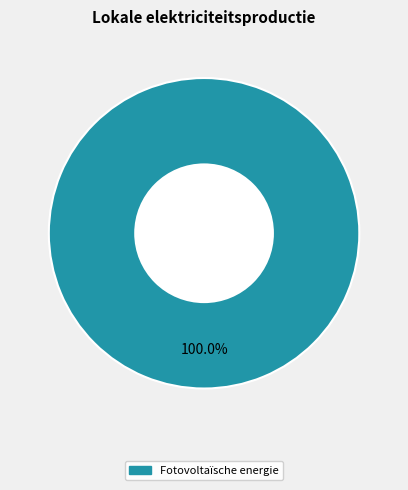

Is there any slice that represents more than half of the pie?

Yes